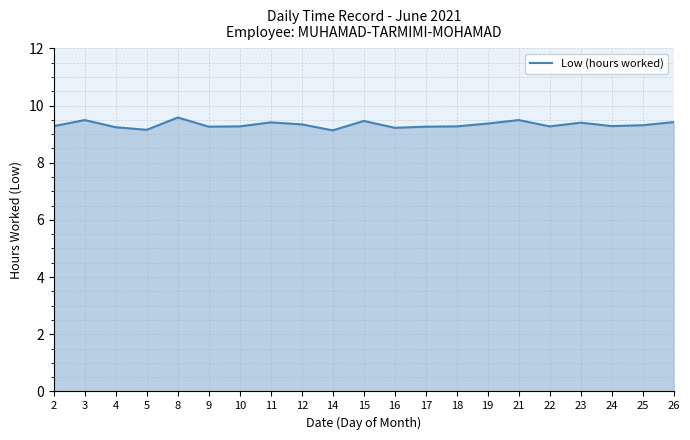

What is the ratio of the value at 24 to the value at 11?

1.0